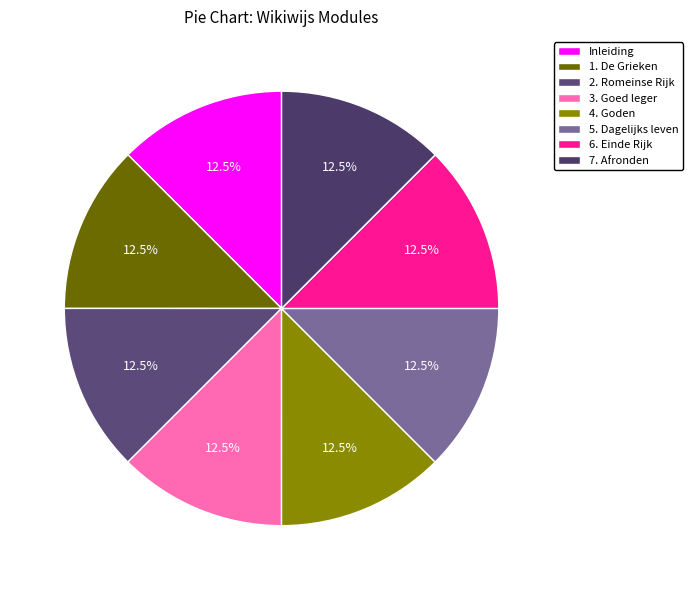

Count the number of slices in the pie.

8